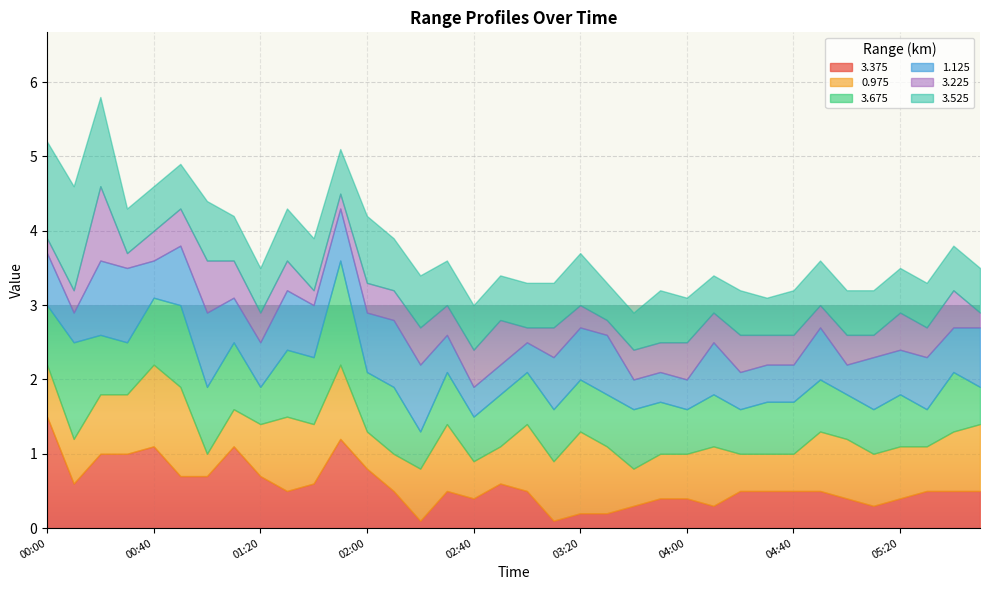

True or false: 3.375 has more than 0 points higher than both neighbors.

True